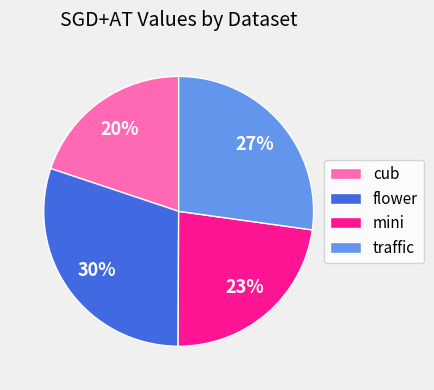

To the nearest percent, what portion does mini represent?

23%